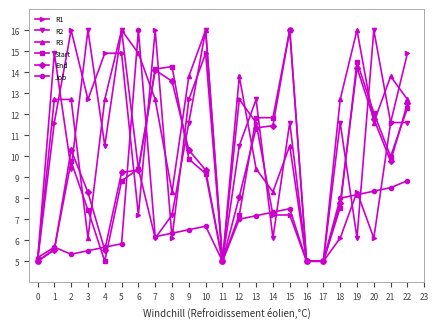

Between 4 and 5, which series saw the biggest shift?

R2